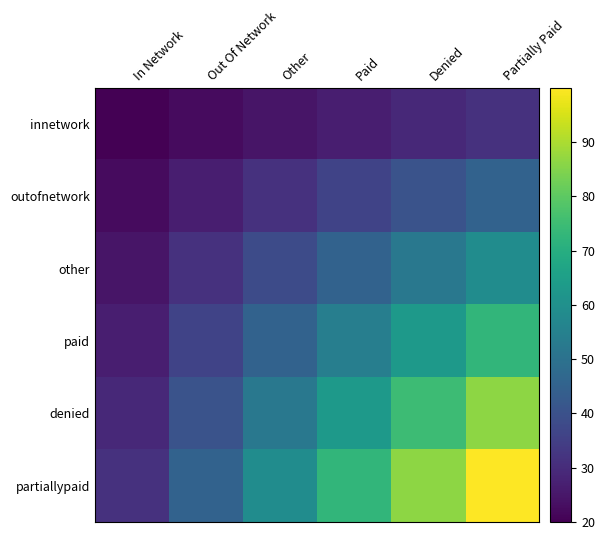

Is it true that partiallypaid equals 72.6 at Paid?

True